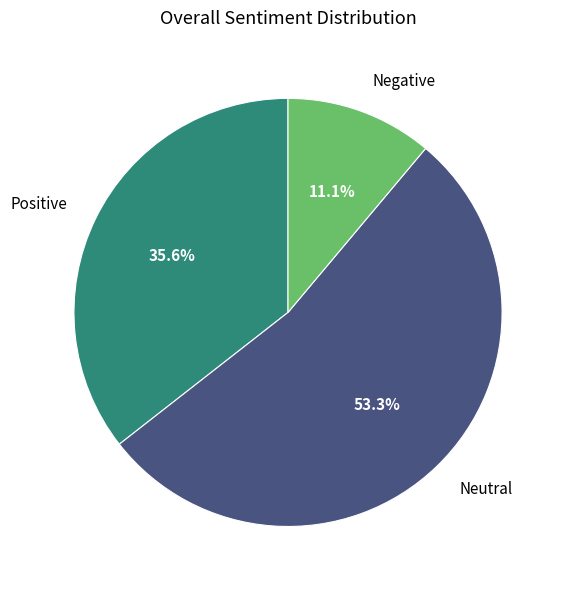

Which slice is the smallest?

Negative